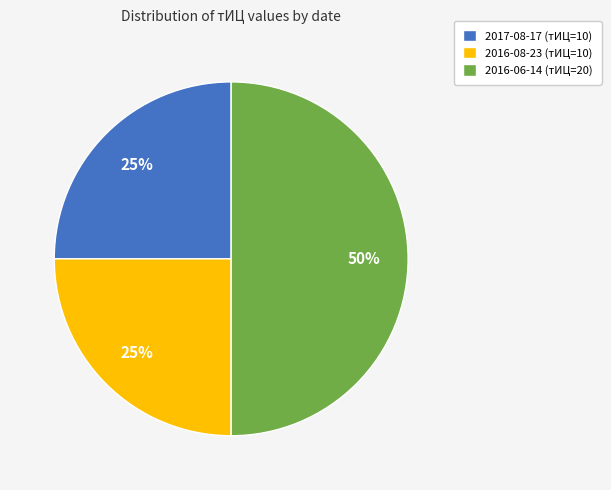

Which has a higher value, 2017-08-17 (тИЦ=10) or 2016-06-14 (тИЦ=20)?

2016-06-14 (тИЦ=20)